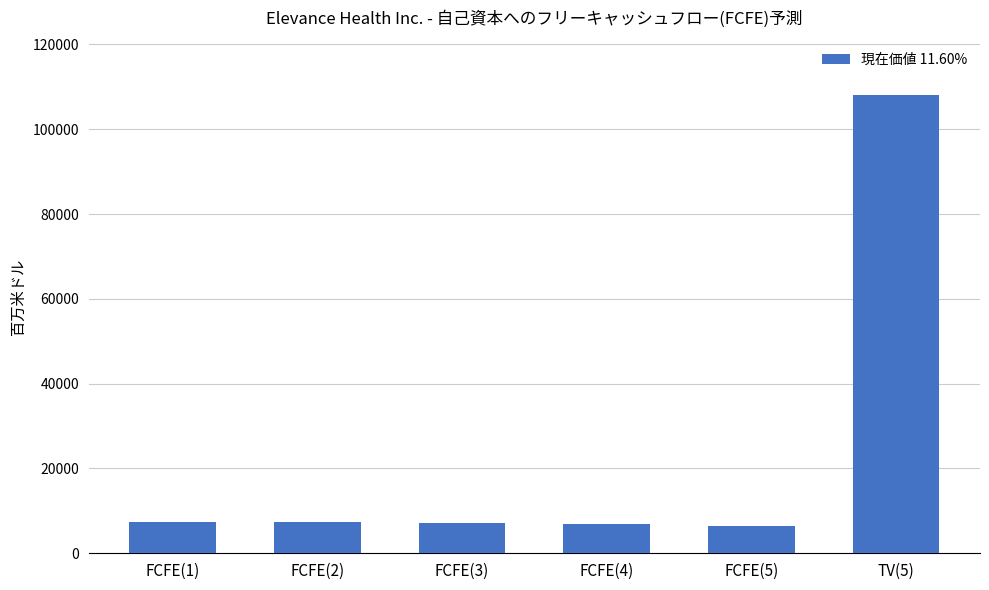

At which label does the data first exceed 7387?

FCFE(1)